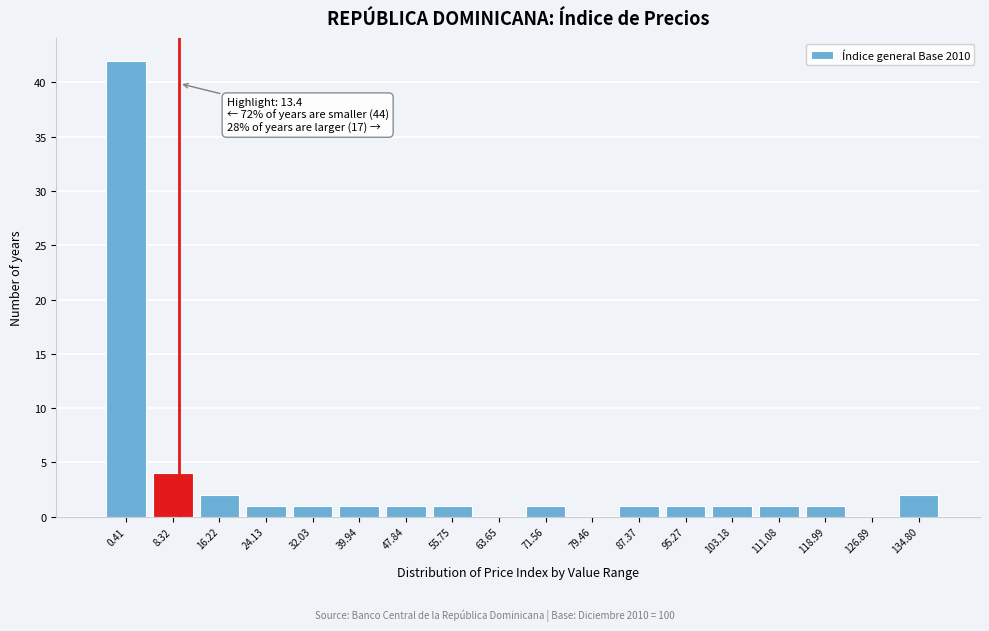

Reading left to right, extract all data points from this chart.

0.41=42	8.32=4	16.22=2	24.13=1	32.03=1	39.94=1	47.84=1	55.75=1	63.65=0	71.56=1	79.46=0	87.37=1	95.27=1	103.18=1	111.08=1	118.99=1	126.89=0	134.80=2